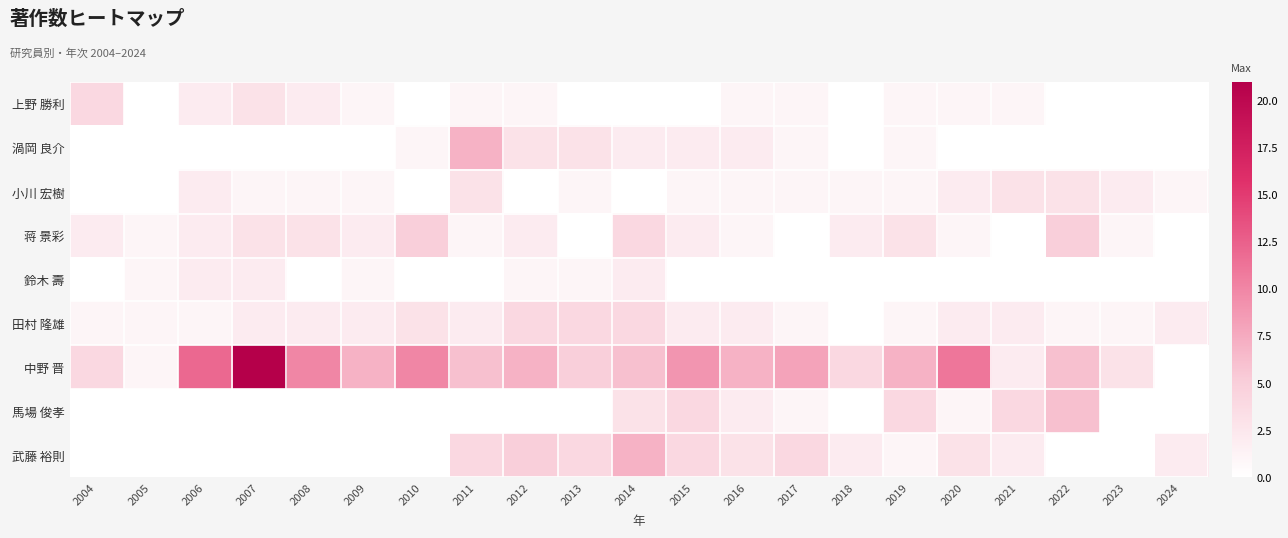

Which label corresponds to the smallest value in the chart?

2005